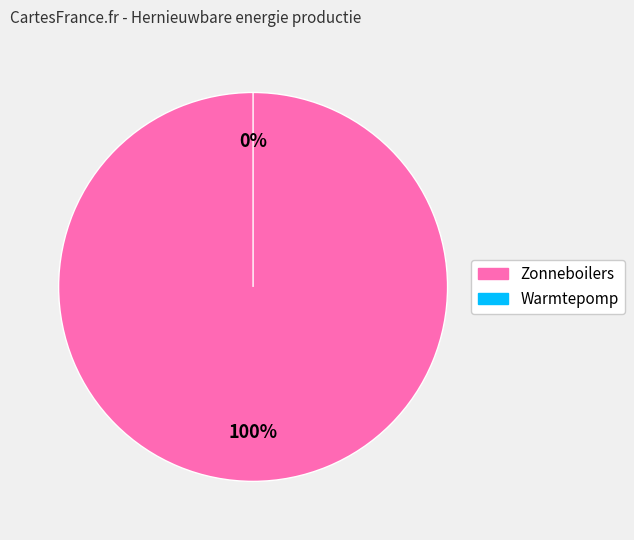

Count the number of slices in the pie.

2